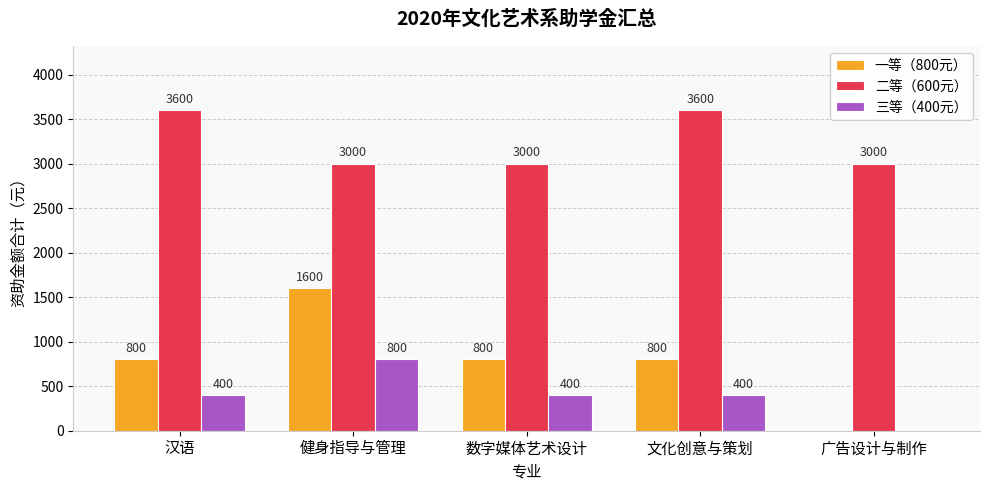

At which category is the sum across all series the highest?

健身指导与管理